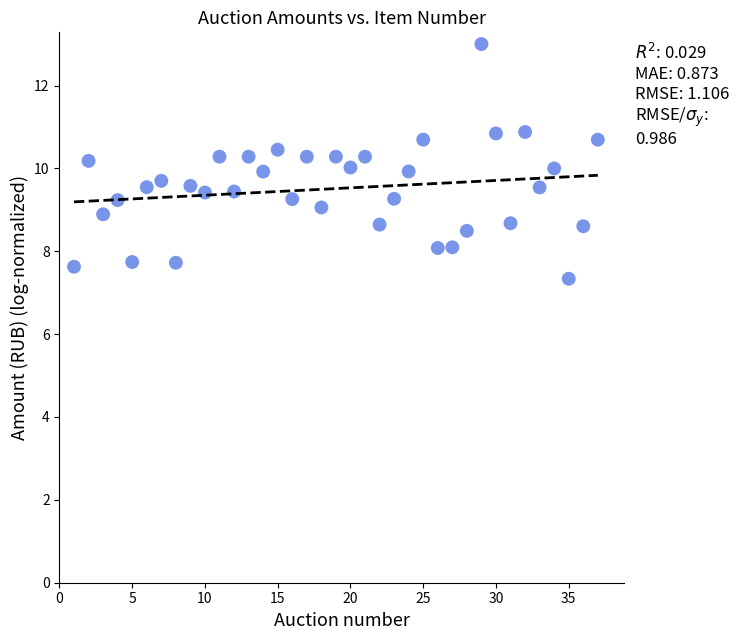

What is the range of Y values (max minus min)?

5.7